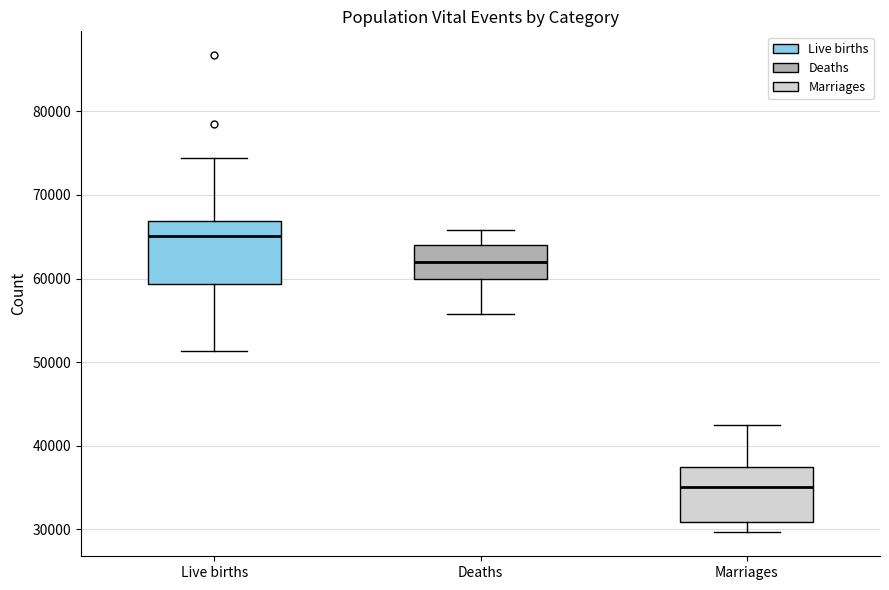

Reading left to right, read every box against the y-axis: the position of its median line, the range the box covers, and the ends of its whiskers. The values are not printed on the chart, so give them approximately, as read against the axis.

Live births: median 65000, box 59000 to 67000, whiskers 51000 to 74000
Deaths: median 62000, box 60000 to 64000, whiskers 56000 to 66000
Marriages: median 35000, box 31000 to 37000, whiskers 30000 to 43000